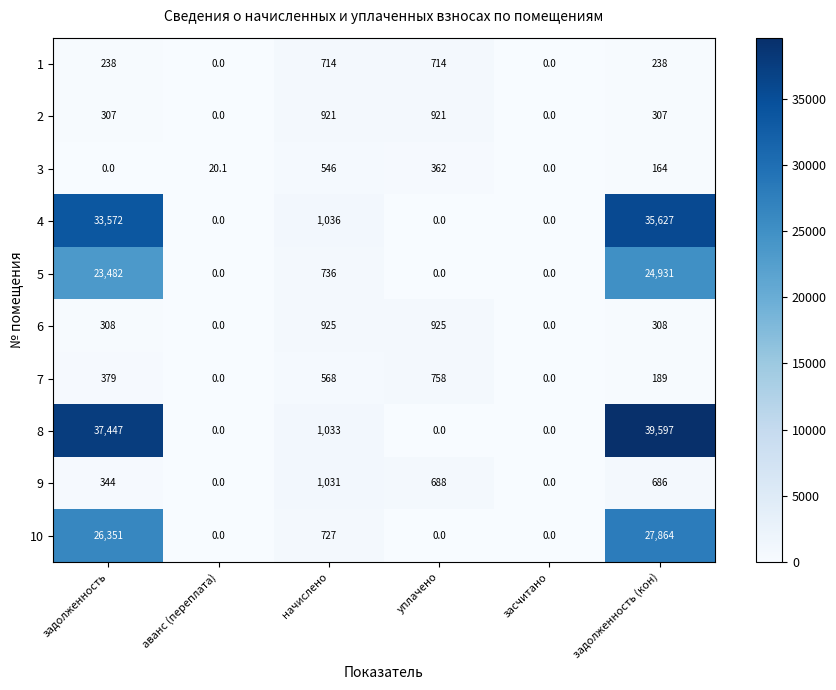

What is the spread (max minus min) of values at задолженность (кон)?

39433.0